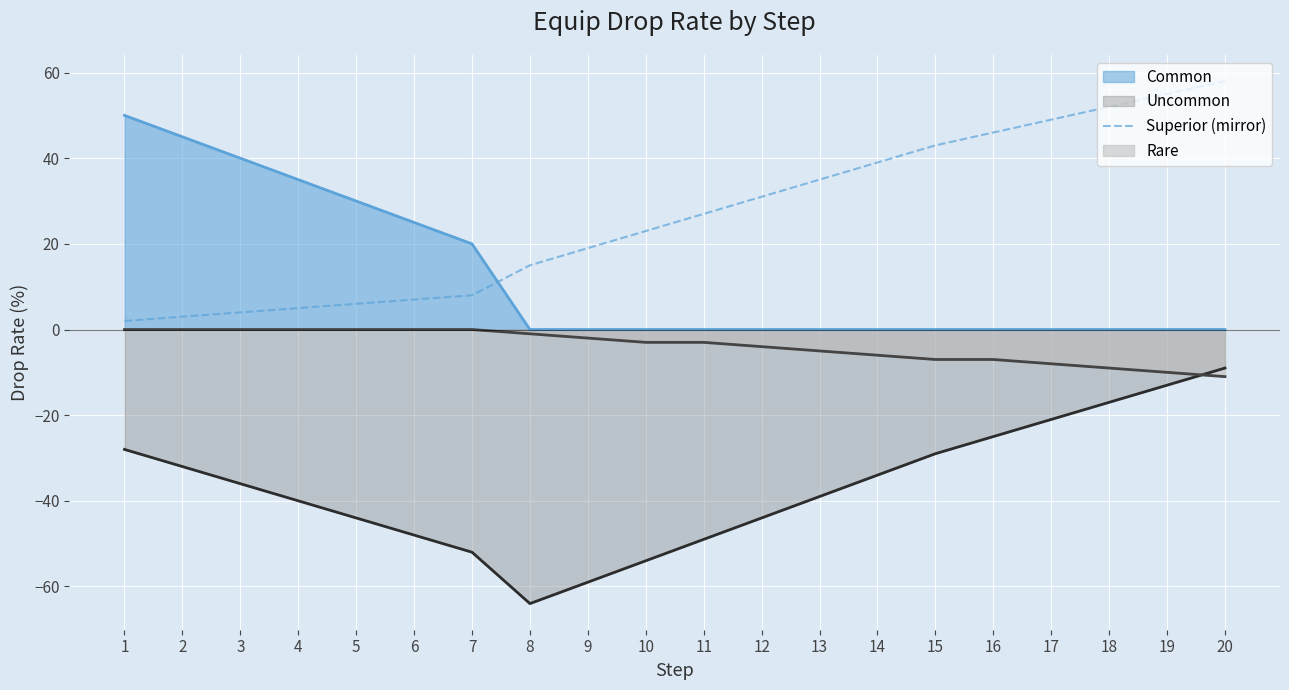

Read the value at 10, to the nearest 5.

25